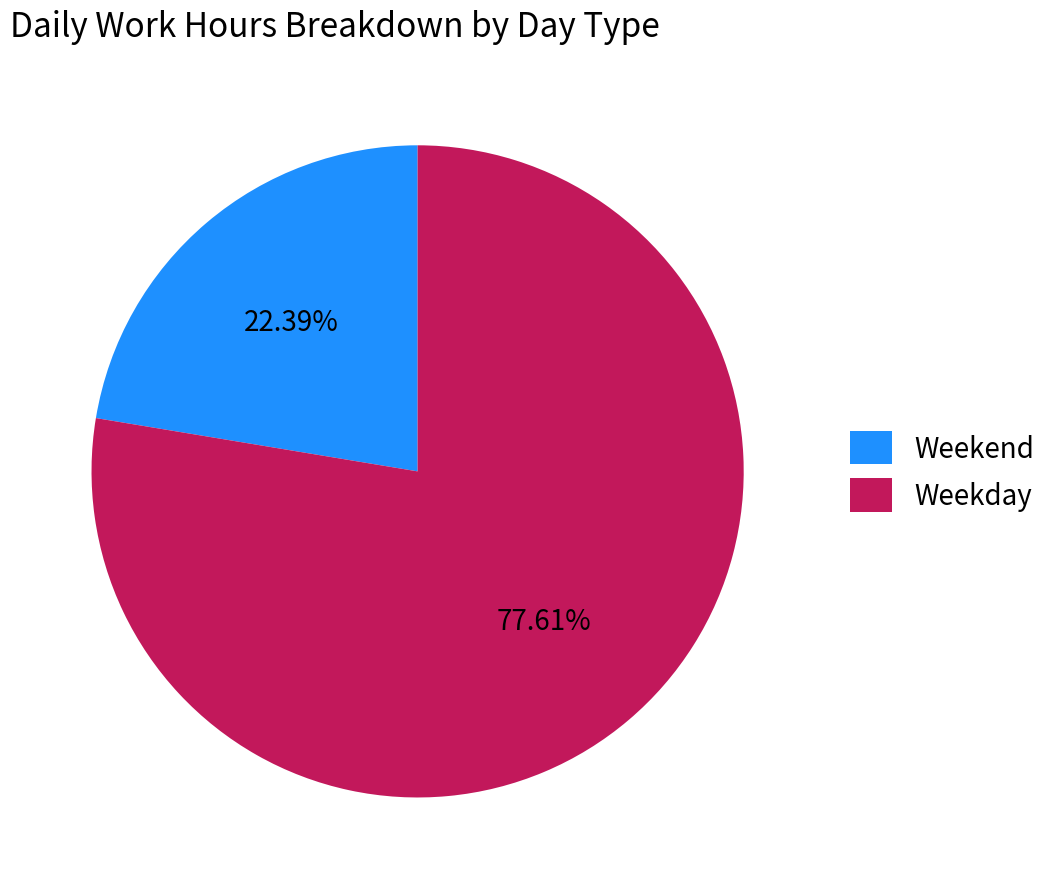

Do Weekend and Weekday together represent more than half of the pie?

Yes